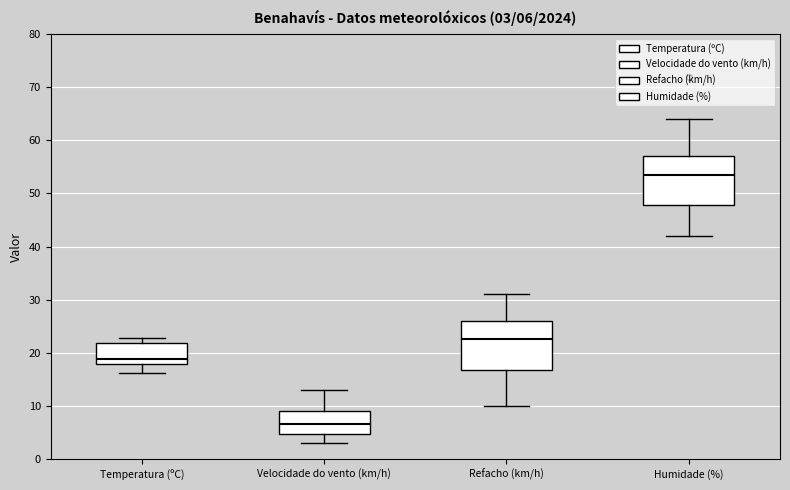

Which box has the lowest median line?

Velocidade do vento (km/h)